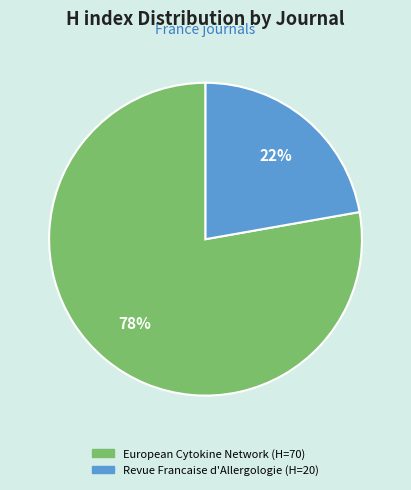

To the nearest percent, what is the combined percentage of European Cytokine Network and Revue Francaise d'Allergologie?

100%